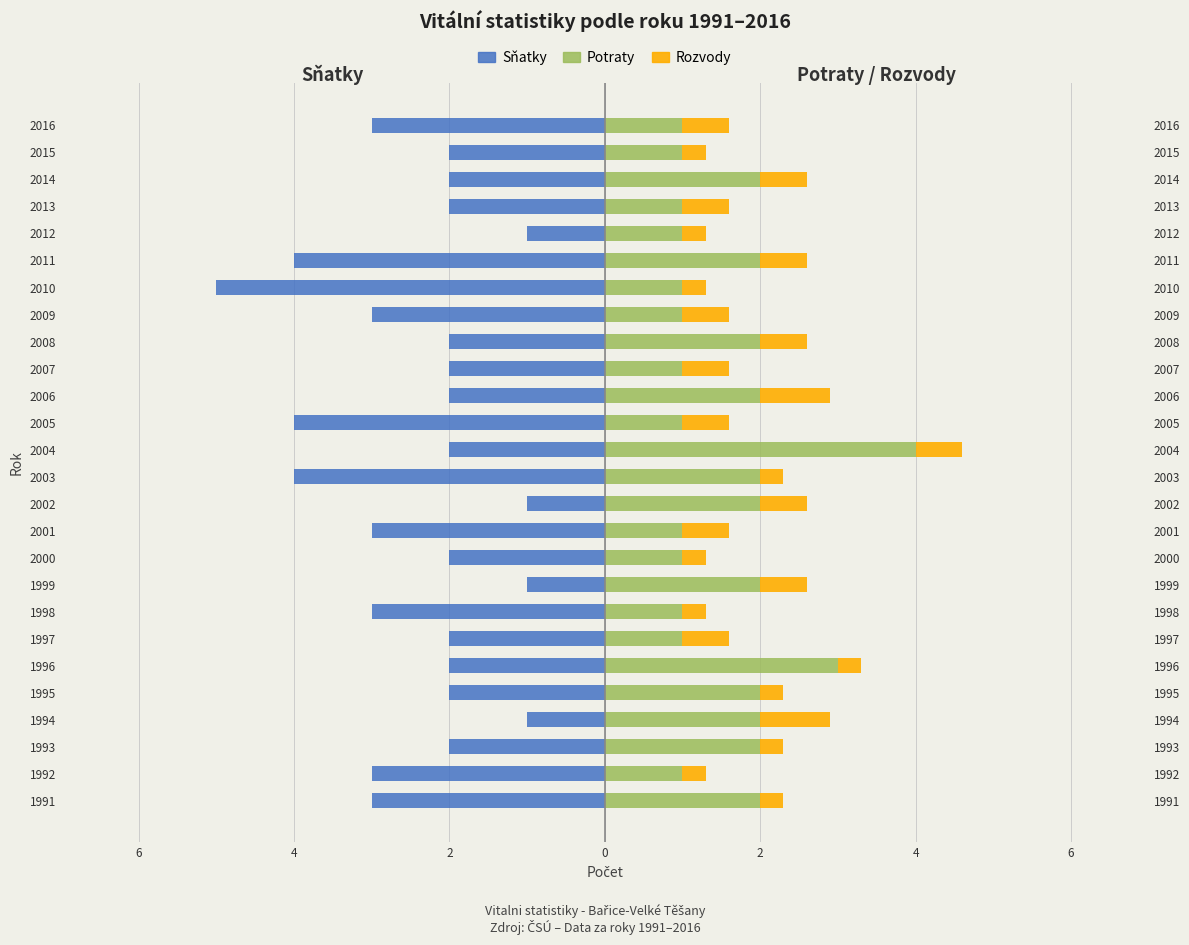

How many series are shown in this chart?

3